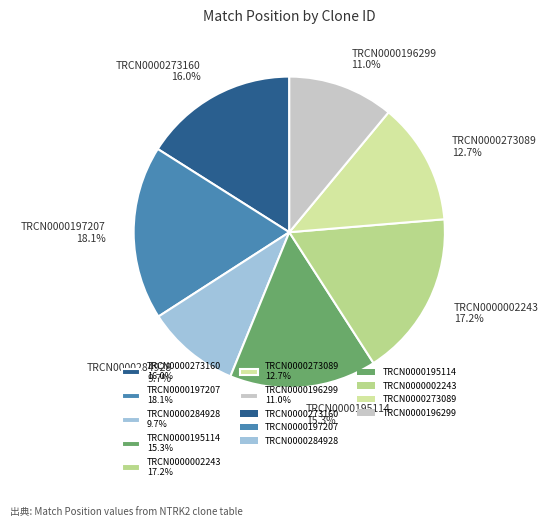

Count the number of slices in the pie.

7